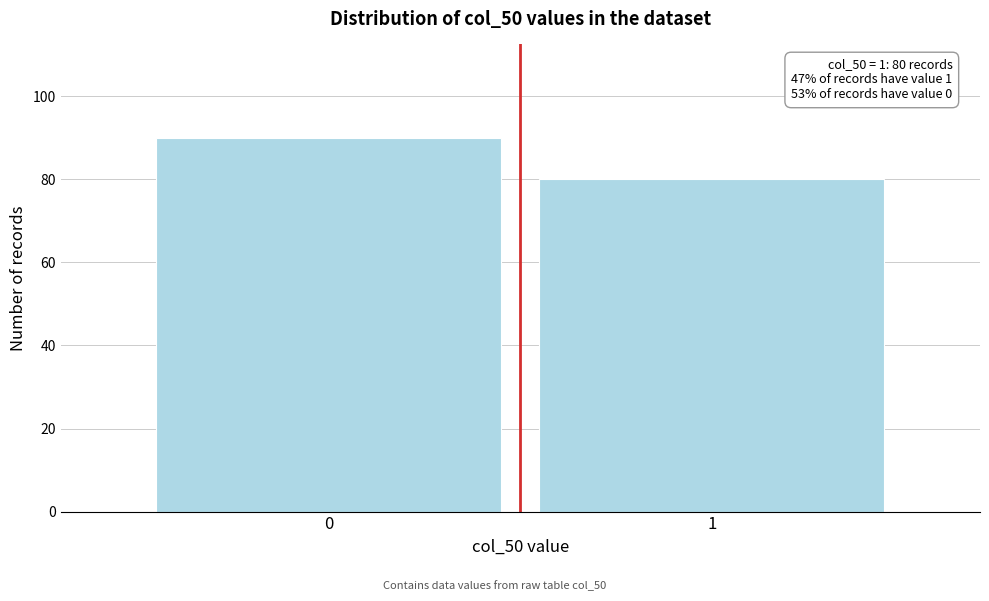

Reading left to right, list all the values displayed in this chart.

0=90	1=80